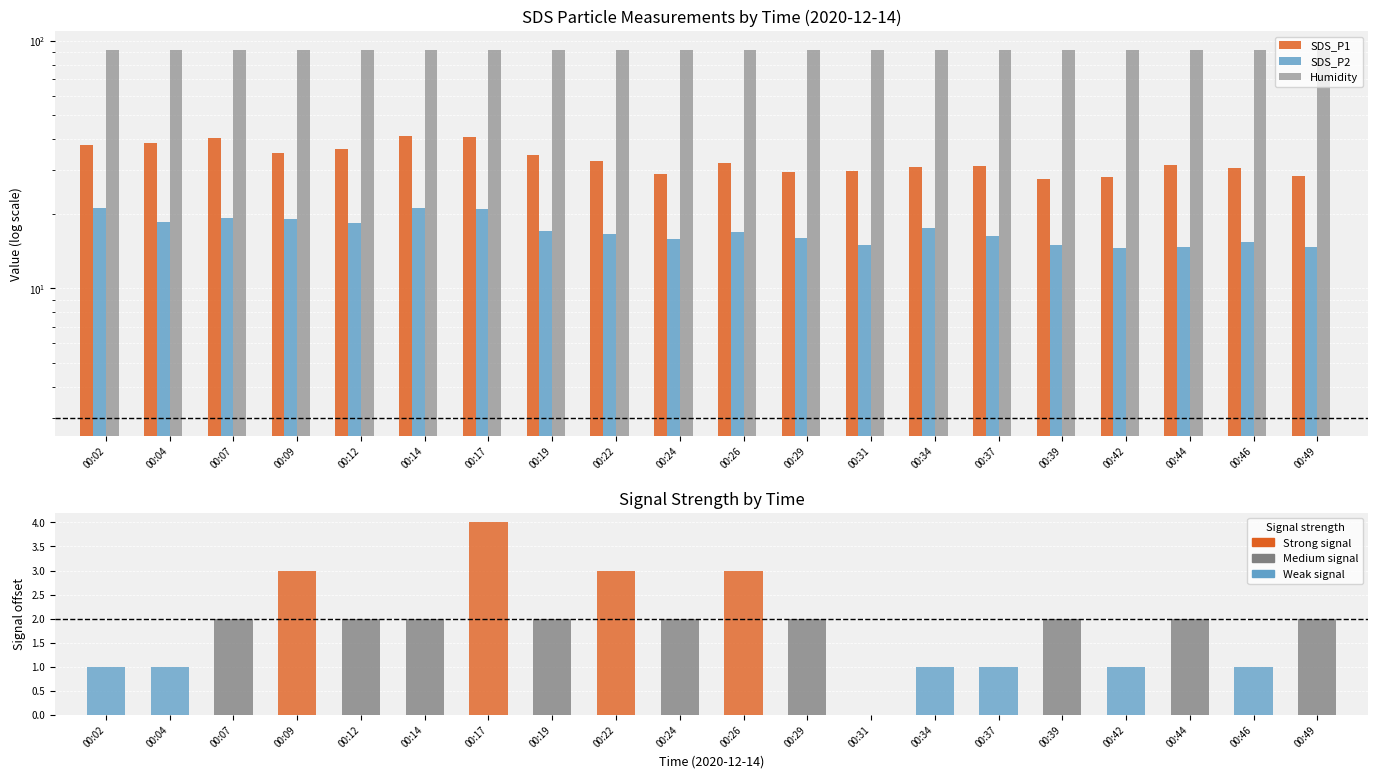

What is the total value across all series at 00:12?

149.1